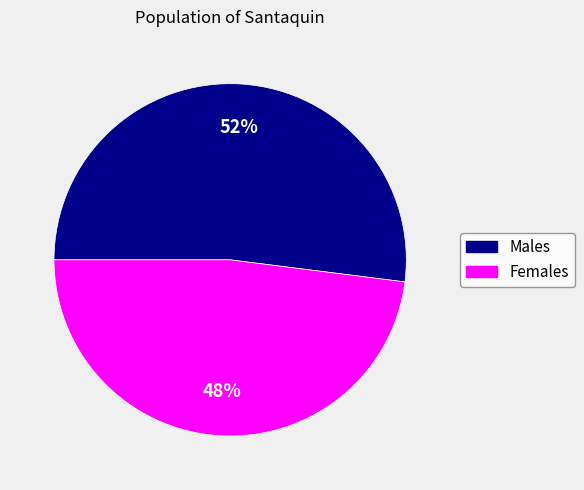

To the nearest percent, what is the difference between the largest and smallest slice percentages?

4%